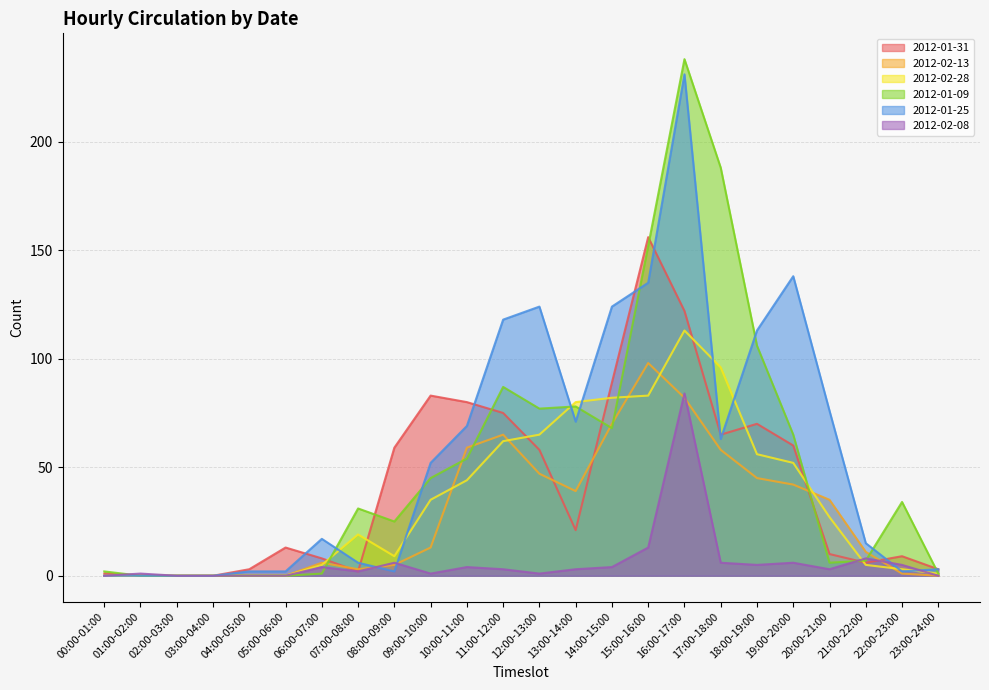

Which series has the largest range (max minus min)?

2012-01-09